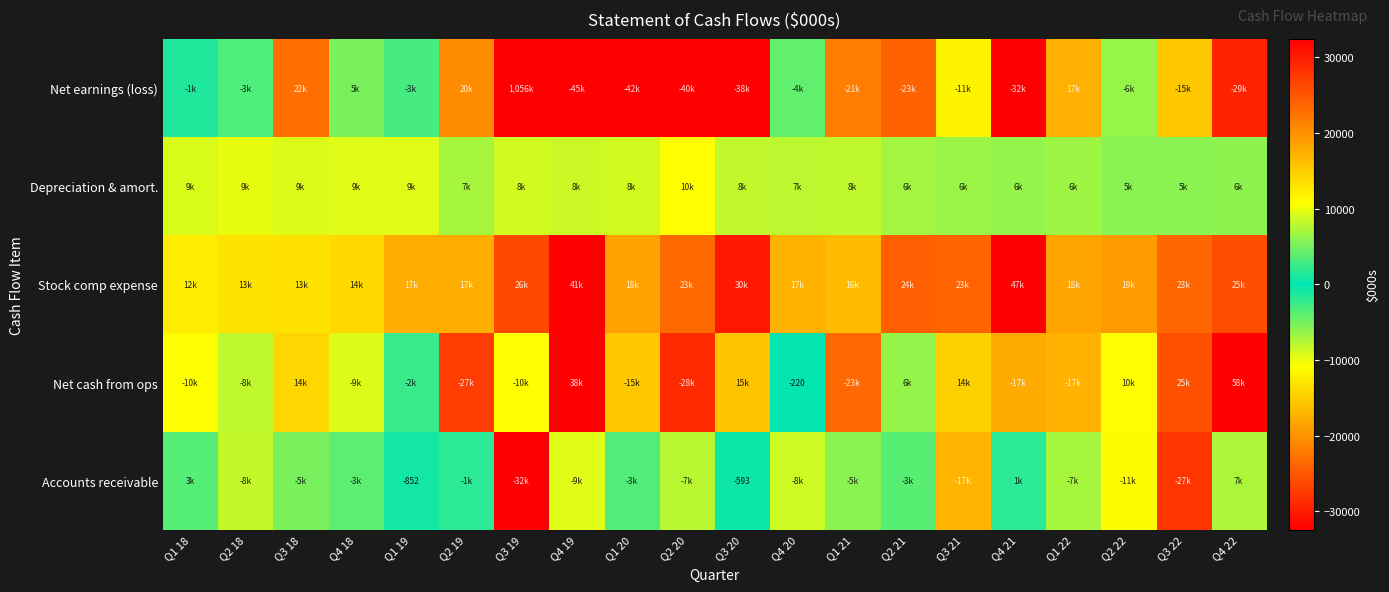

How many distinct data groups are displayed?

5